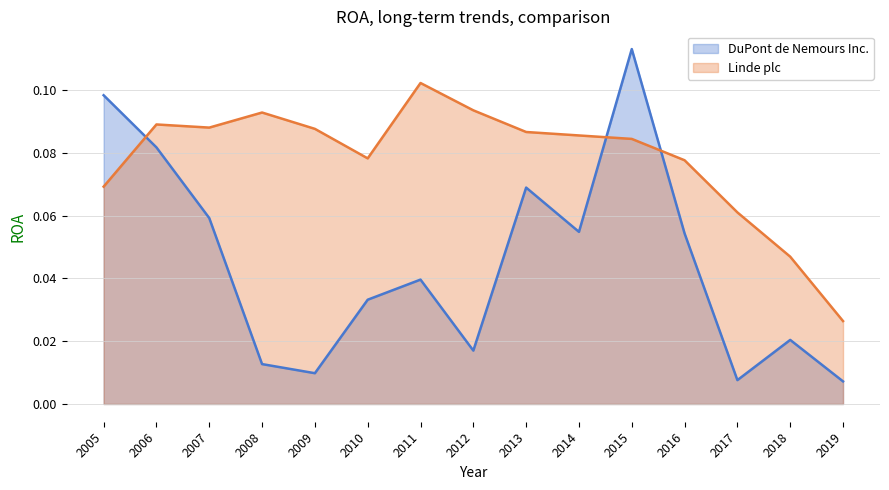

Where do Linde plc and DuPont de Nemours Inc. first cross each other?

2005 and 2006